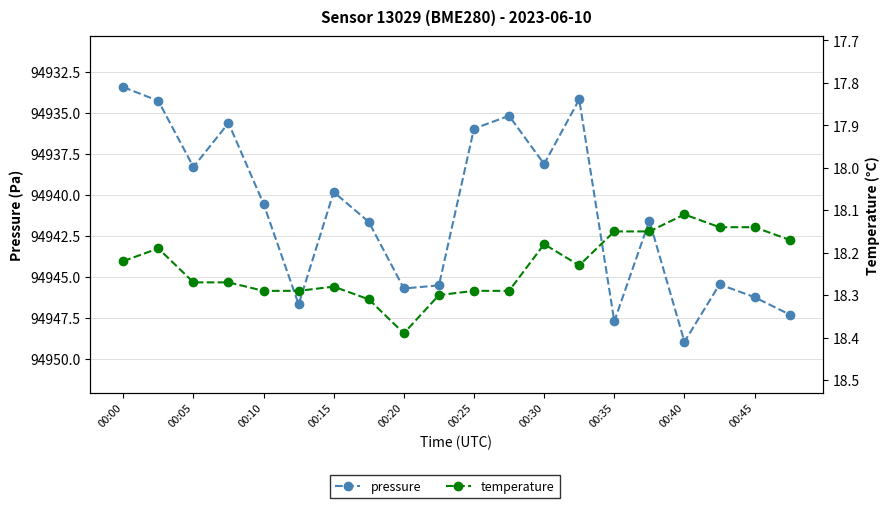

What is the sum of all temperature values?

364.7